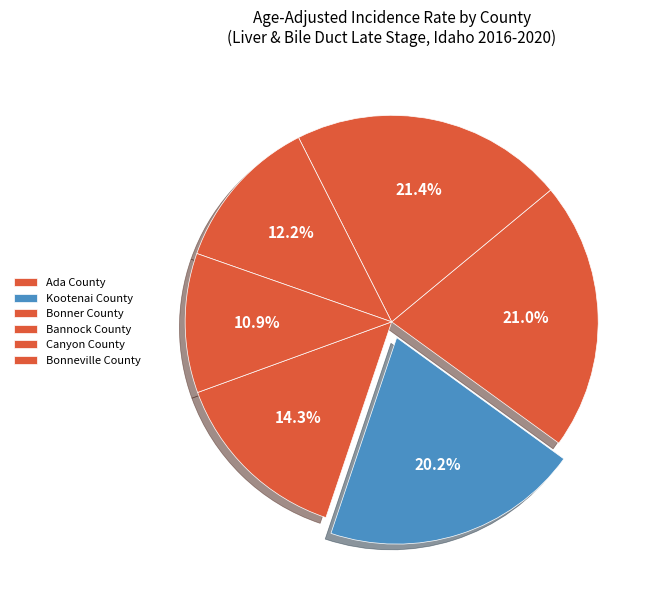

How many segments does this pie chart have?

6